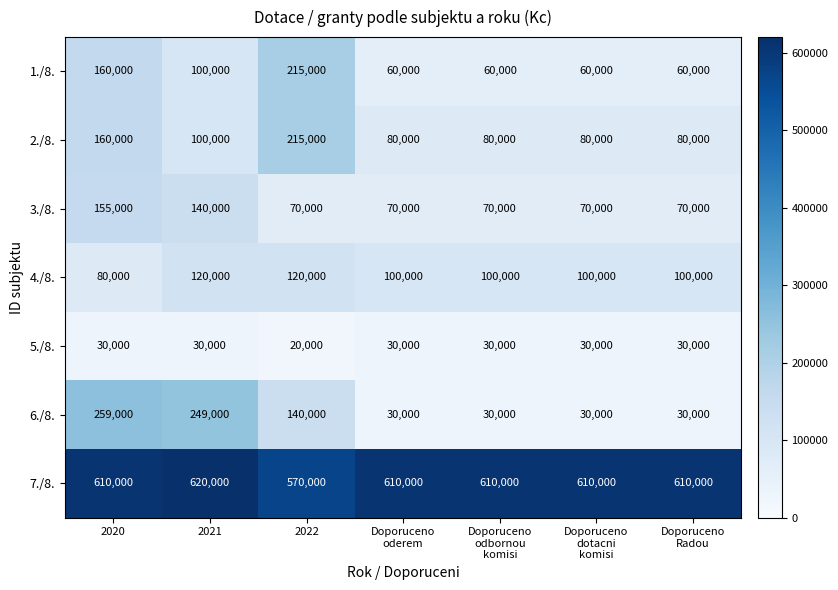

At which category is the sum across all series the highest?

2020